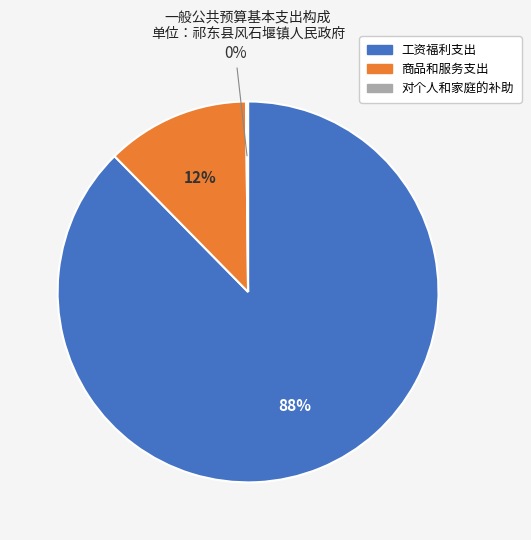

Which slice represents more than half of the pie?

工资福利支出